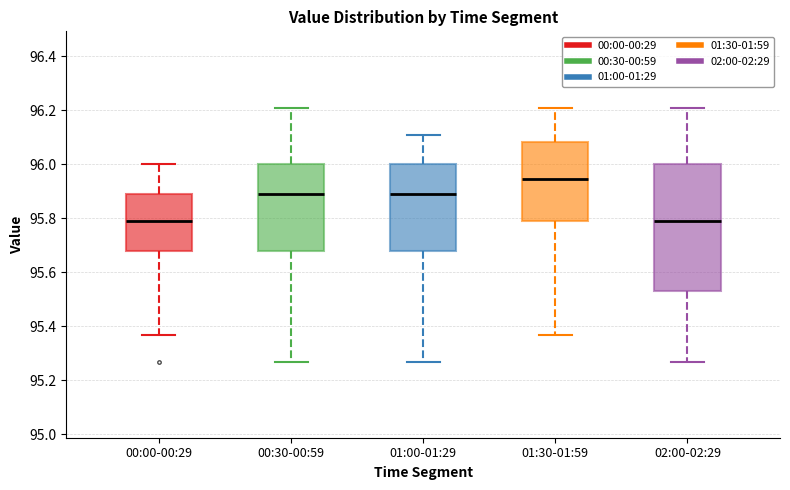

Reading left to right, read every box against the y-axis: the position of its median line, the range the box covers, and the ends of its whiskers. The values are not printed on the chart, so give them approximately, as read against the axis.

00:00-00:29: median 95.80, box 95.68 to 95.90, whiskers 95.38 to 96.00
00:30-00:59: median 95.90, box 95.68 to 96.00, whiskers 95.28 to 96.22
01:00-01:29: median 95.90, box 95.68 to 96.00, whiskers 95.28 to 96.12
01:30-01:59: median 95.94, box 95.80 to 96.08, whiskers 95.38 to 96.22
02:00-02:29: median 95.80, box 95.54 to 96.00, whiskers 95.28 to 96.22